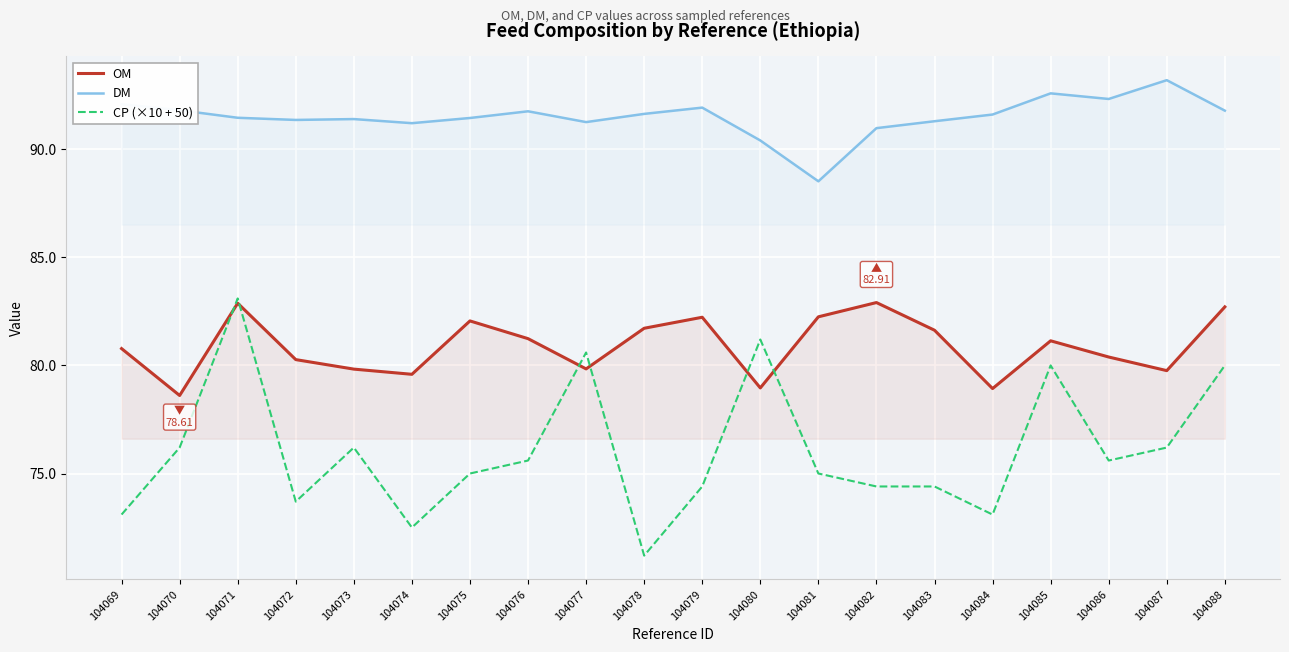

True or false: OM and DM cross at least once.

False